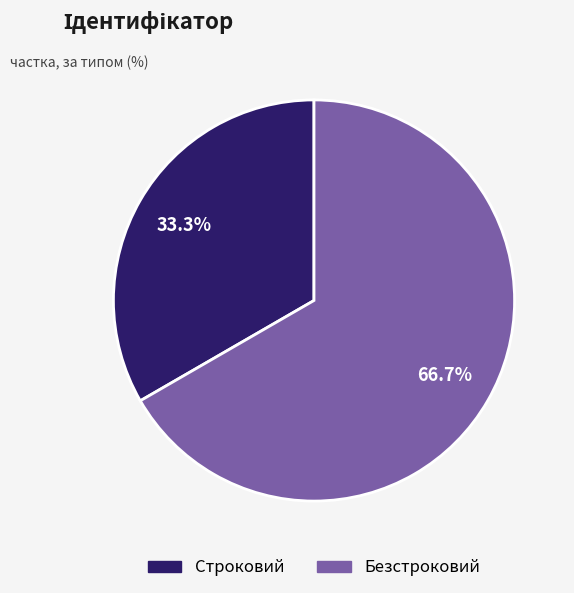

What percentage is the Безстроковий slice, to the nearest percent?

67%